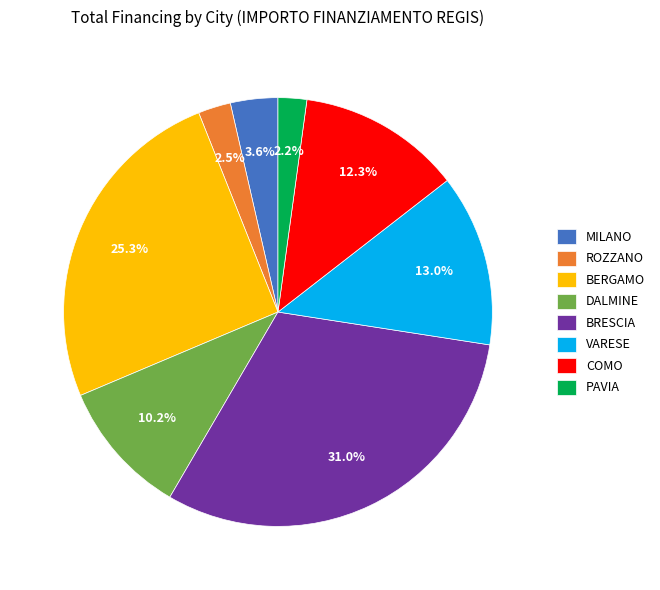

Does BERGAMO account for over 50% of the chart?

No